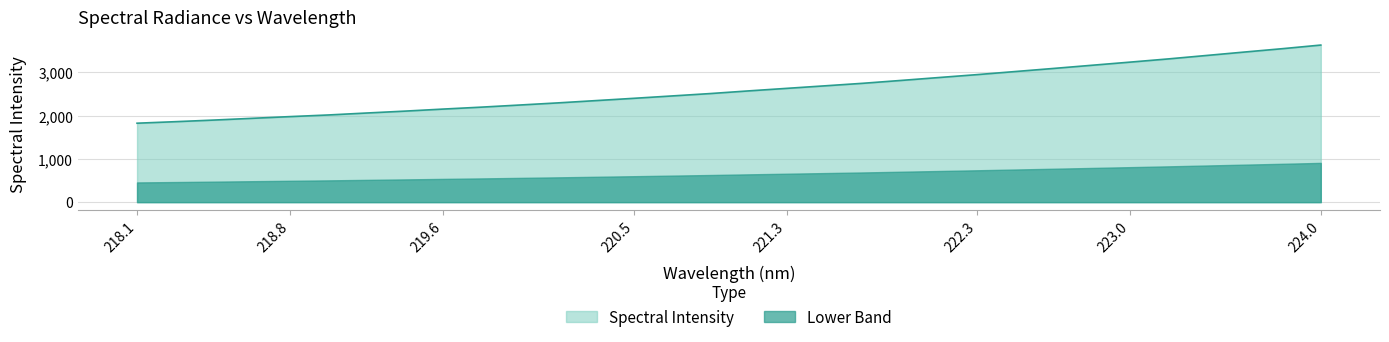

List the series in order of their overall mean, highest first.

Spectral Intensity, Lower Band